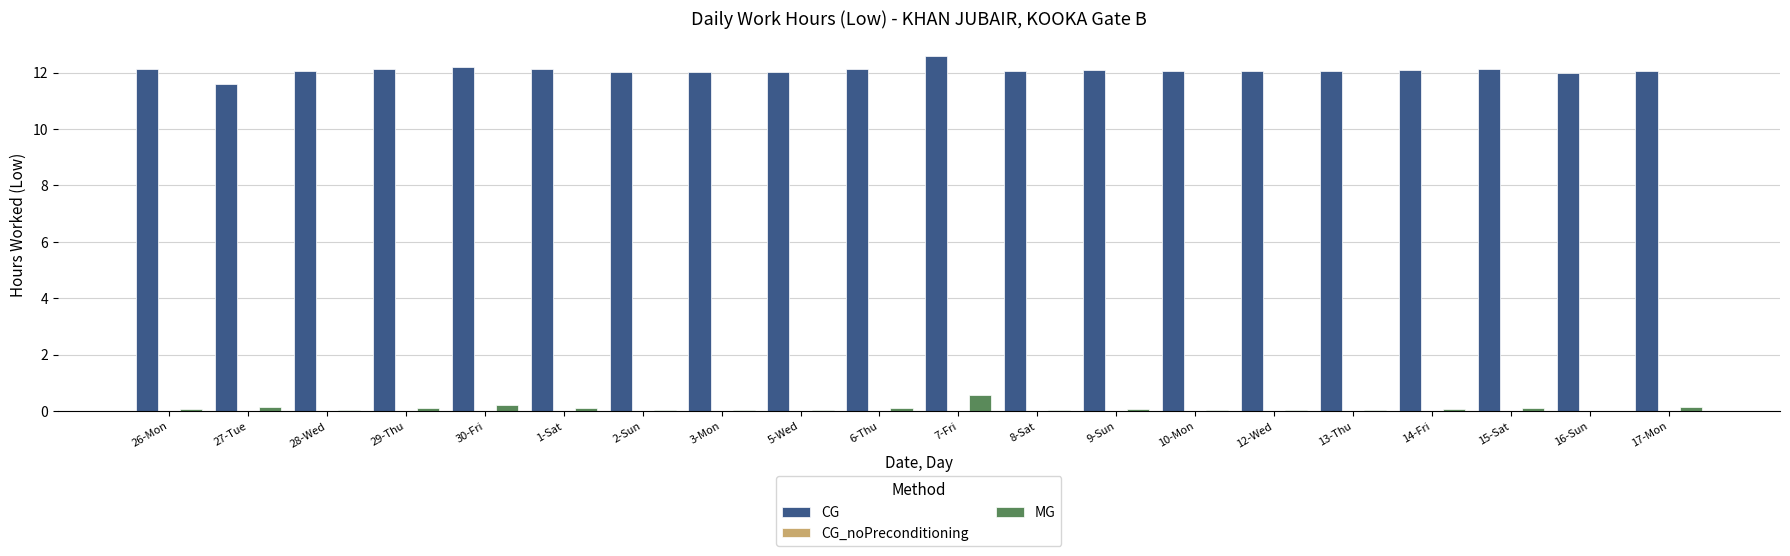

What is the sum of all CG values?

241.5